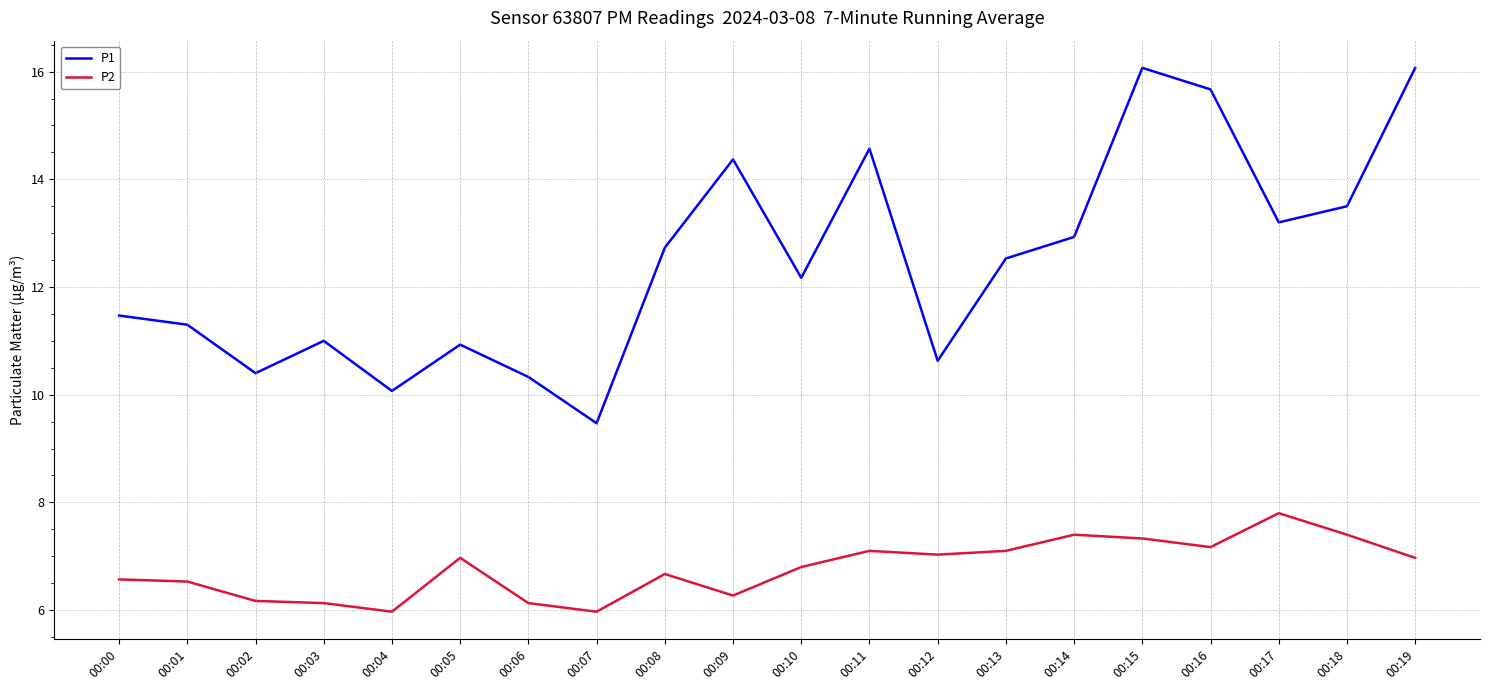

Which series changed the most between 00:12 and 00:14?

P1